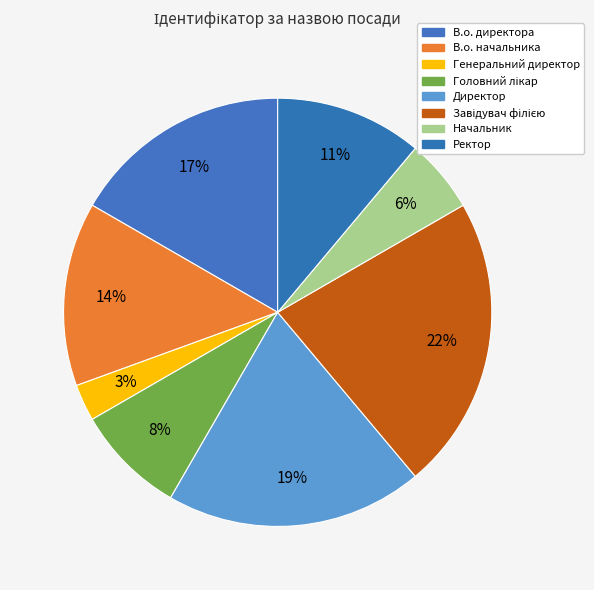

Approximately how many times larger is the value at Ректор compared to В.о. директора?

0.7